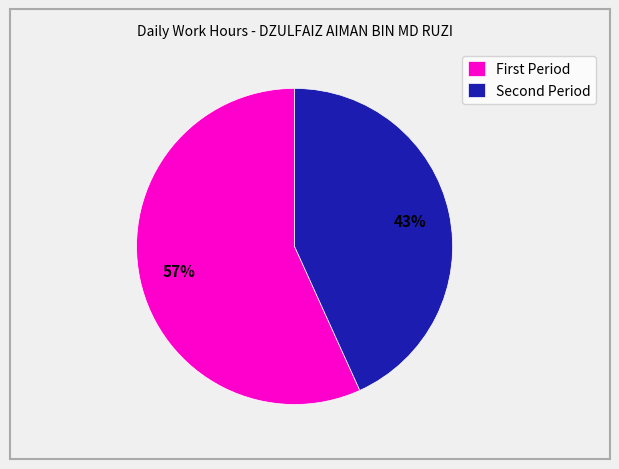

To the nearest percent, what is the average slice percentage?

50%